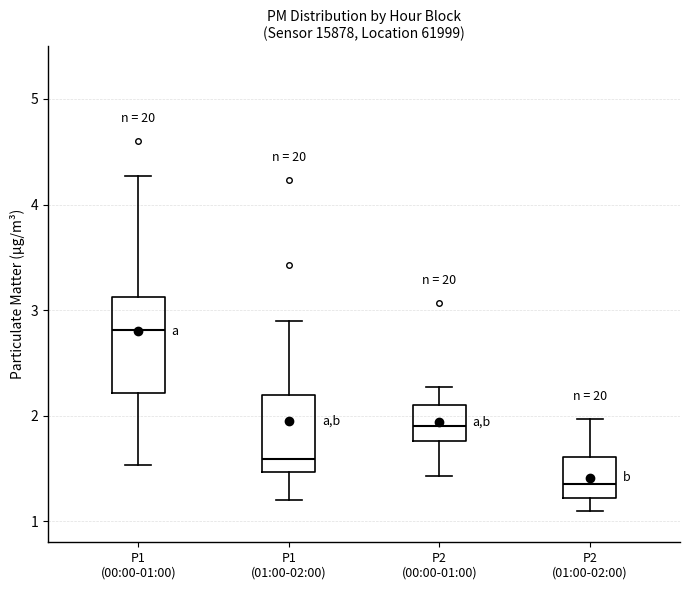

Reading left to right, transcribe this box plot: for each box, give where its median line is, the range the box spans, and where its two whiskers end, as read against the y-axis. The values are not printed on the chart, so give them approximately, as read against the axis.

P1 (00:00-01:00): median 2.8, box 2.2 to 3.1, whiskers 1.5 to 4.3
P1 (01:00-02:00): median 1.6, box 1.5 to 2.2, whiskers 1.2 to 2.9
P2 (00:00-01:00): median 1.9, box 1.8 to 2.1, whiskers 1.4 to 2.3
P2 (01:00-02:00): median 1.4, box 1.2 to 1.6, whiskers 1.1 to 2.0